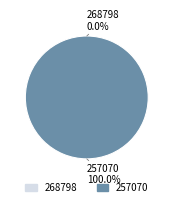

Do 268798 and 257070 together represent more than half of the pie?

Yes